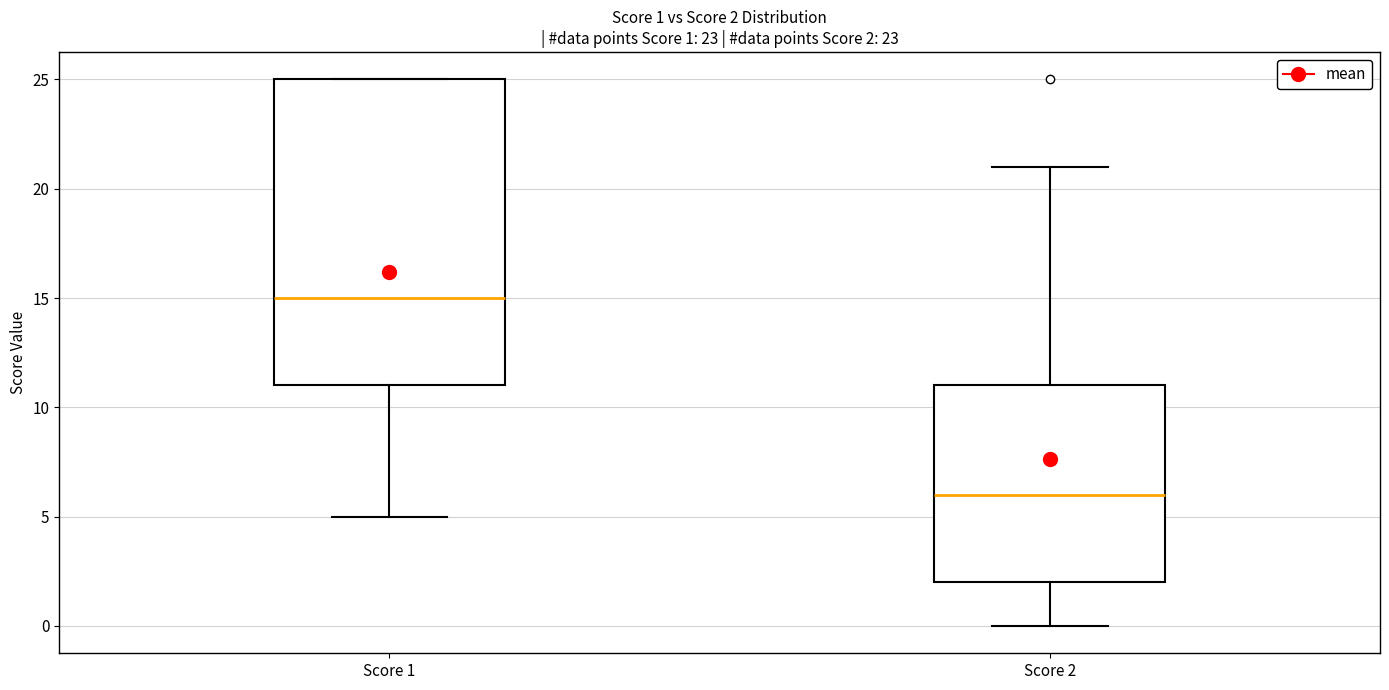

Which box's median line is the lowest?

Score 2